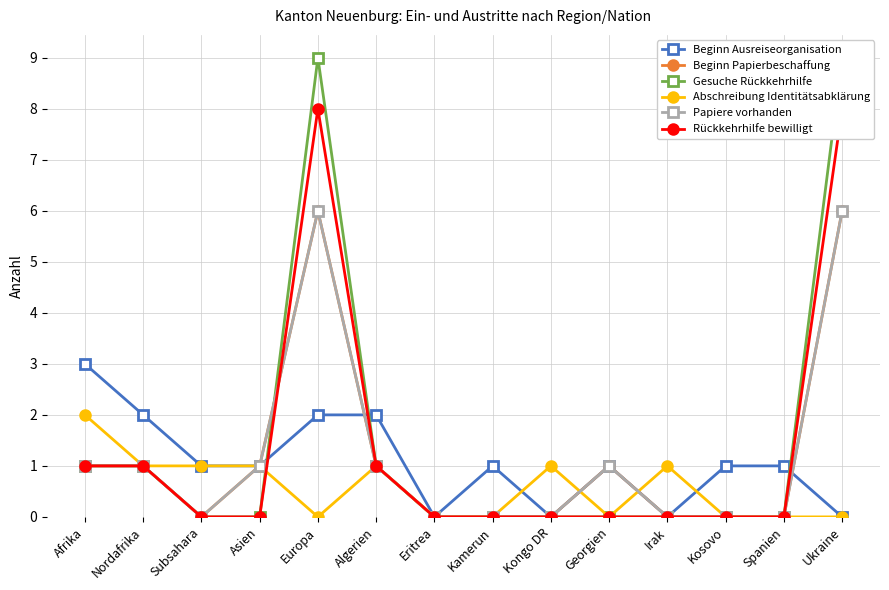

What is the maximum value shown in the chart?

9